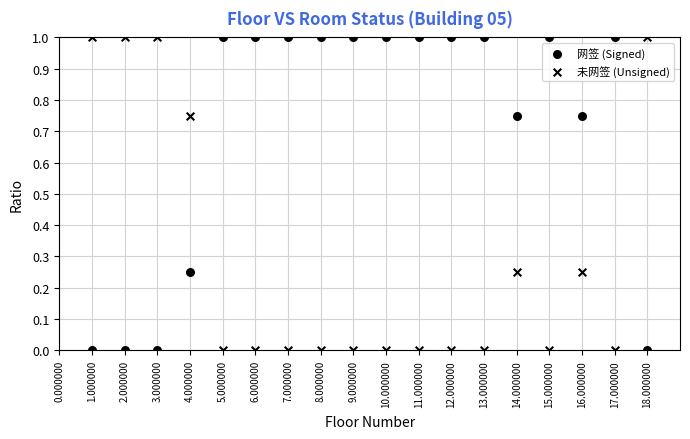

How many points are shown in the scatter plot?

36